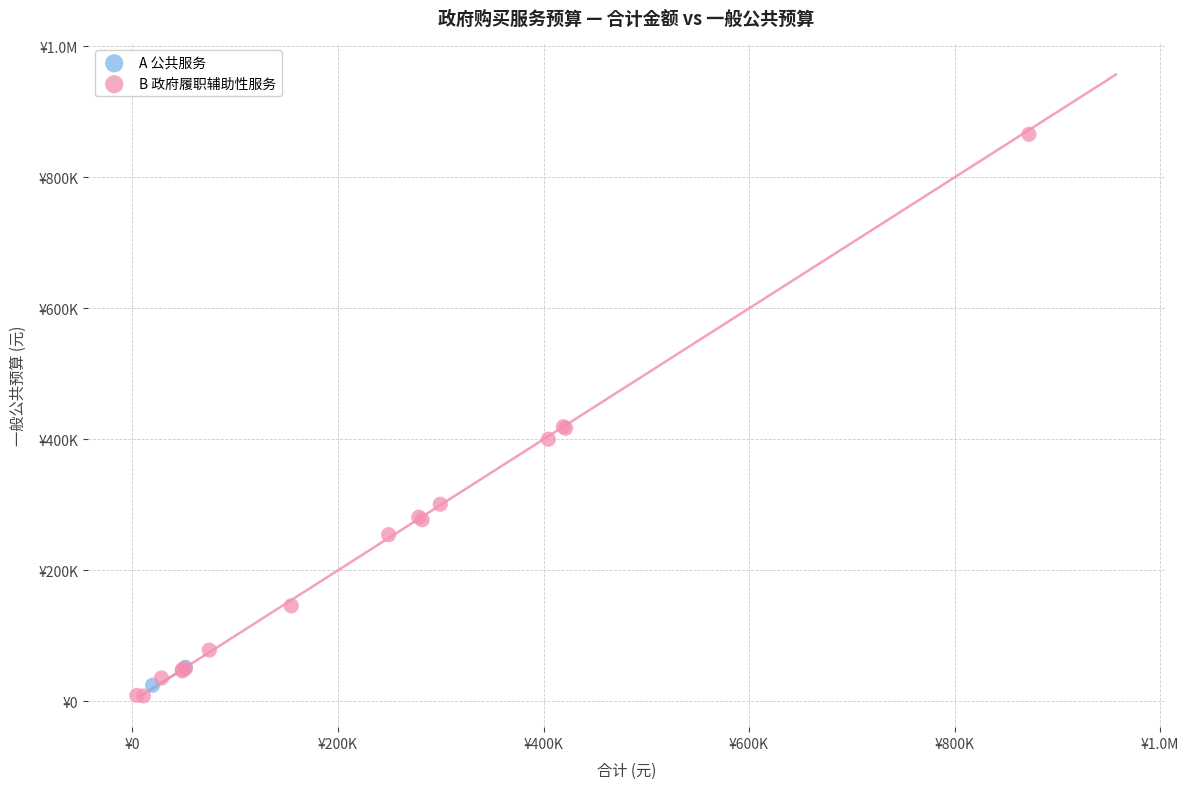

What are all the series names shown in the legend?

A 公共服务, B 政府履职辅助性服务